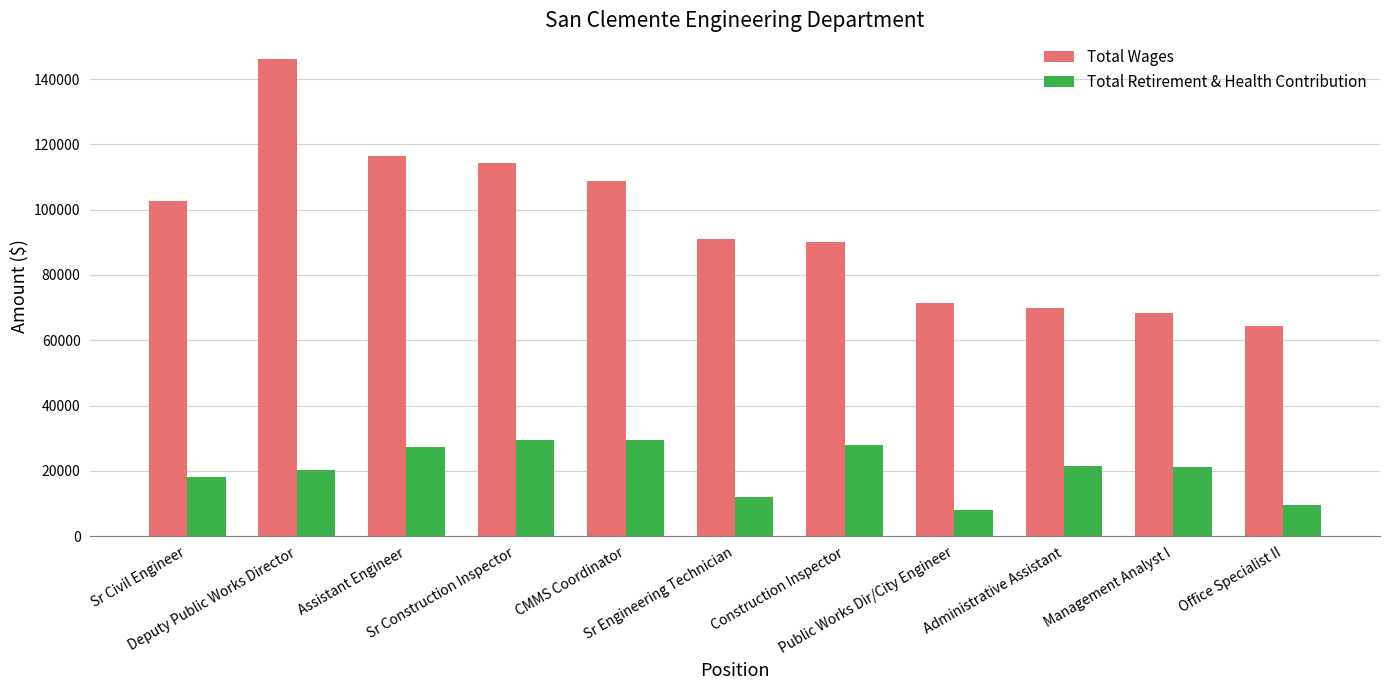

The Total Retirement & Health Contribution series shows 38293.3 at Assistant Engineer. True or false?

False